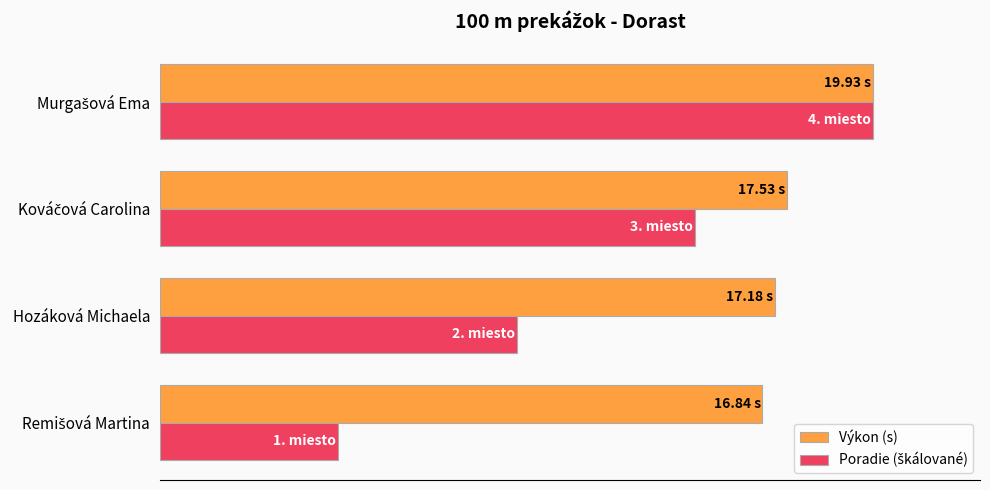

Rank the series by their maximum value, from lowest to highest.

Výkon (s), Poradie (škálované)